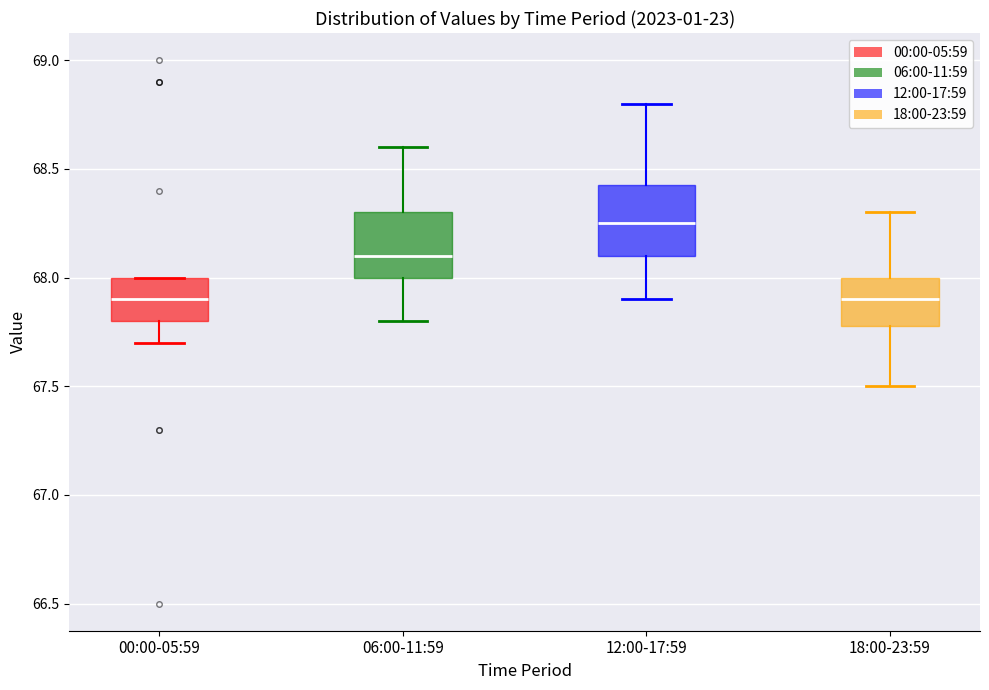

Which box has the highest median line?

12:00-17:59